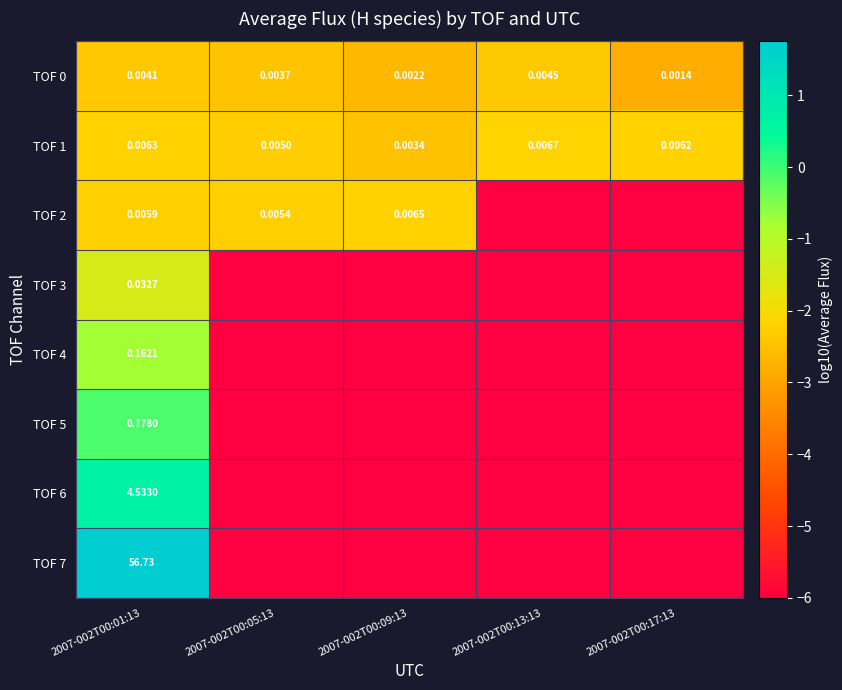

At which category is the sum across all series the highest?

2007-002T00:01:13